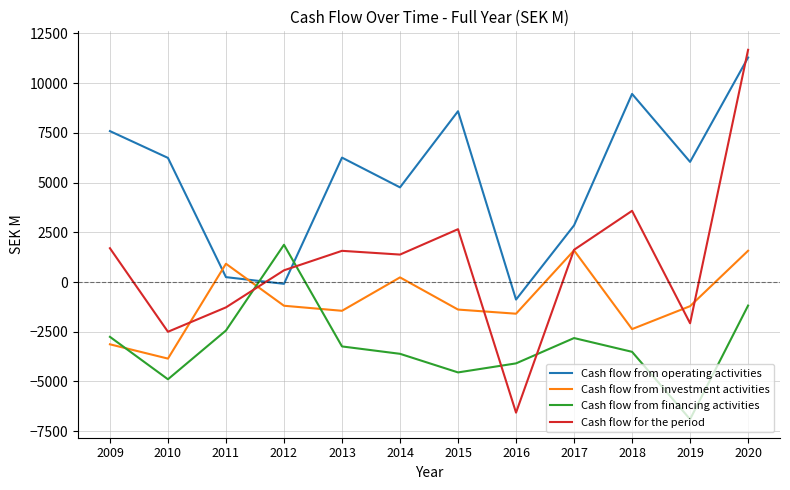

Which series has the largest total across all categories?

Cash flow from operating activities